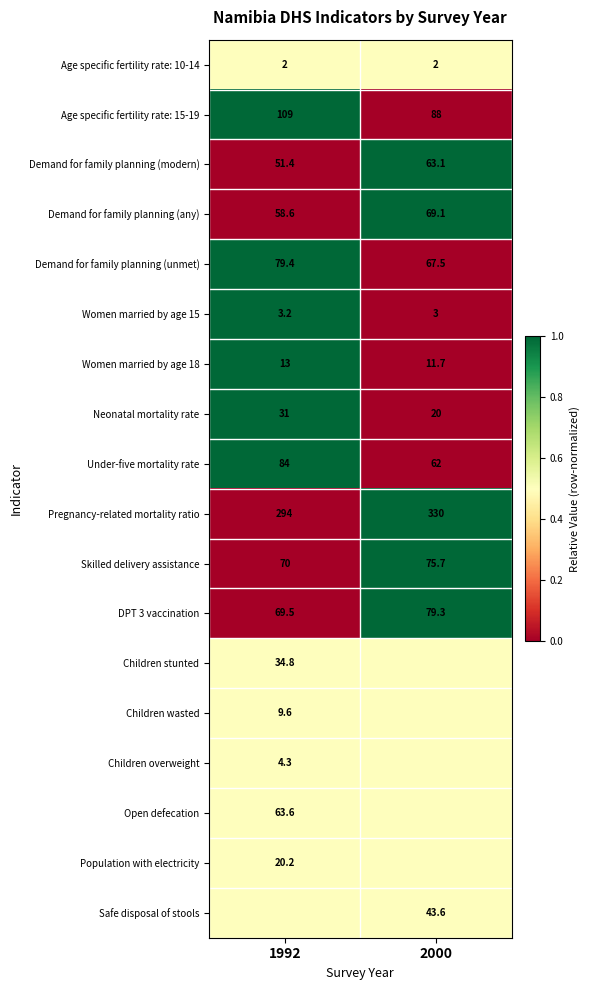

Is it true that Demand for family planning (modern) equals 12.5 at 1992?

False